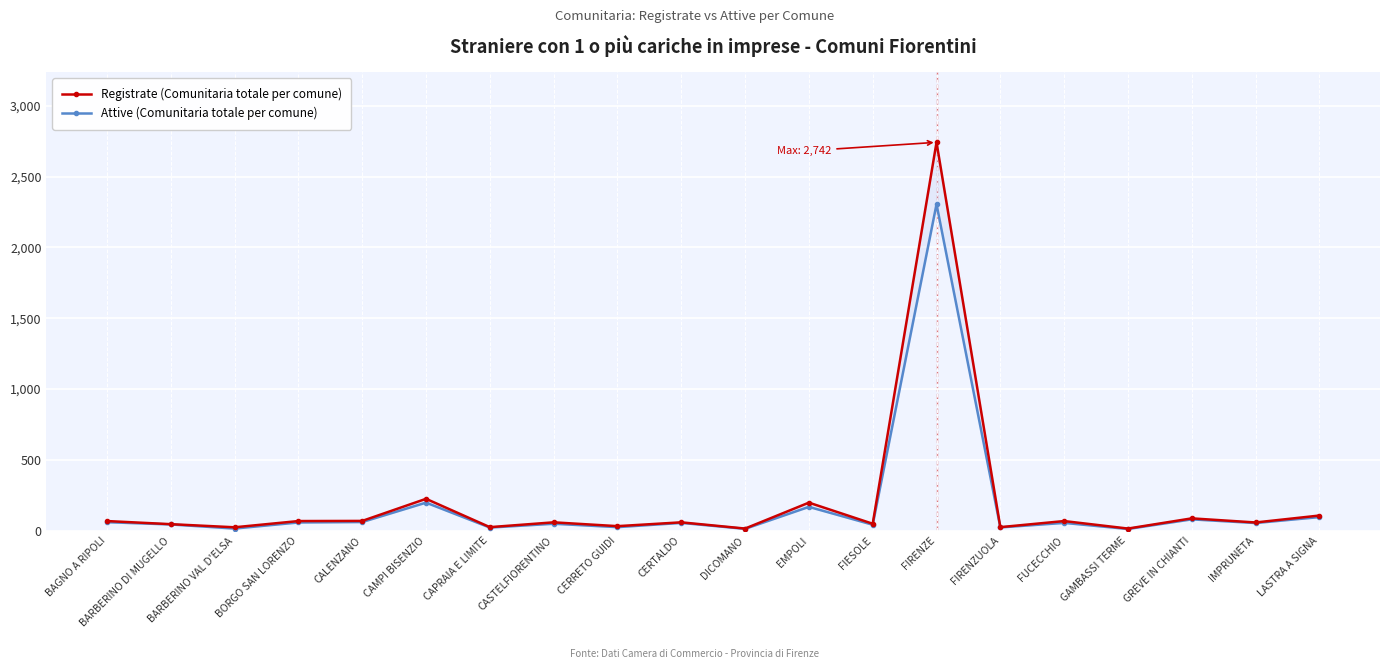

What is the maximum value shown in the chart?

2742